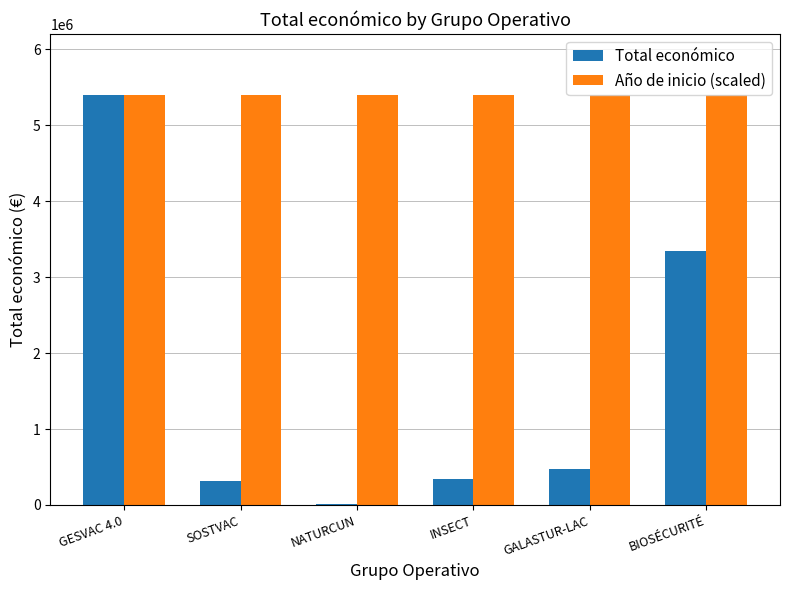

What are all the series names shown in the legend?

Total económico, Año de inicio (scaled)